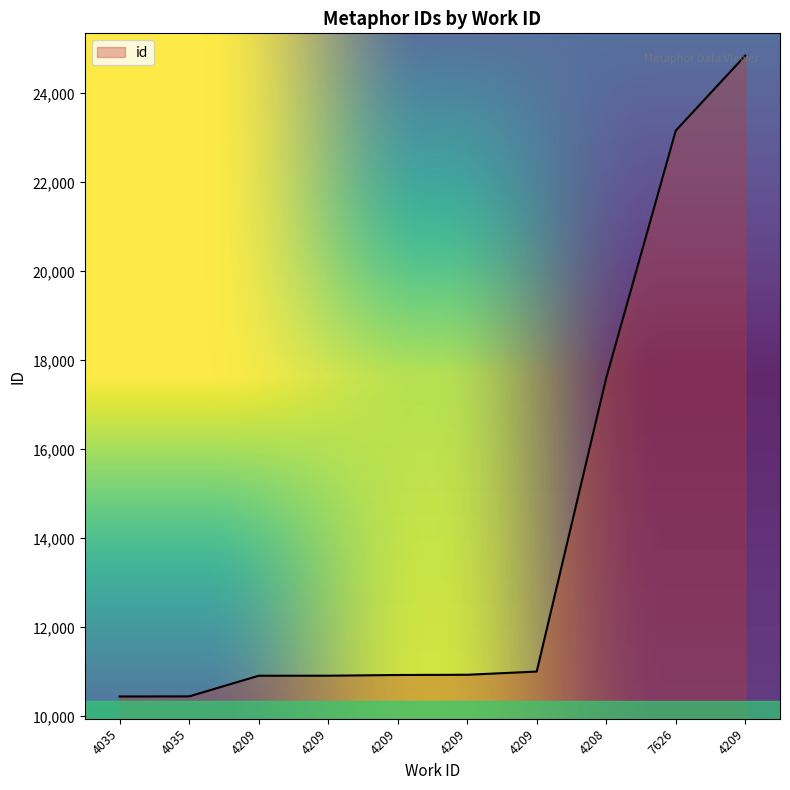

How many lines are shown in the chart?

1